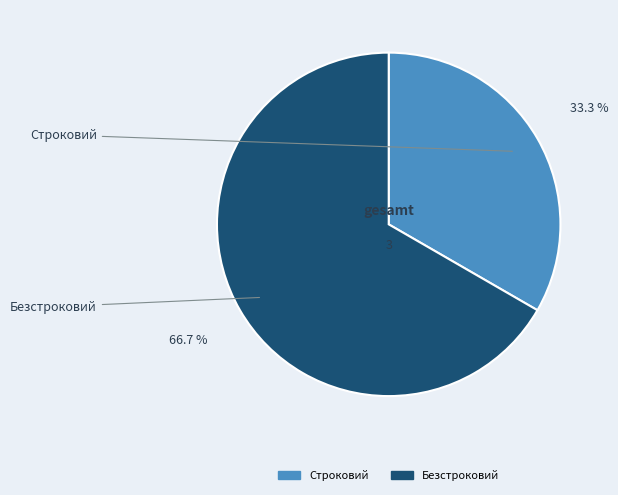

Rank the categories by value from lowest to highest.

Строковий, Безстроковий